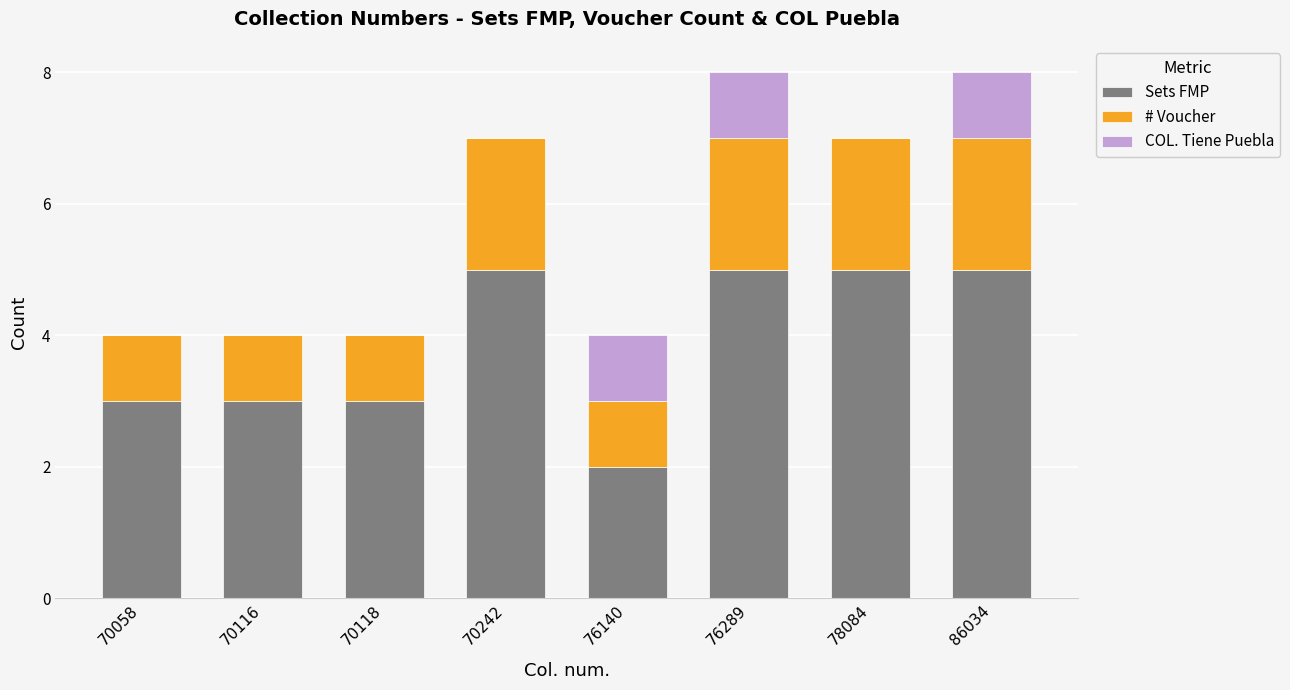

What is the total value across all series at 78084?

7